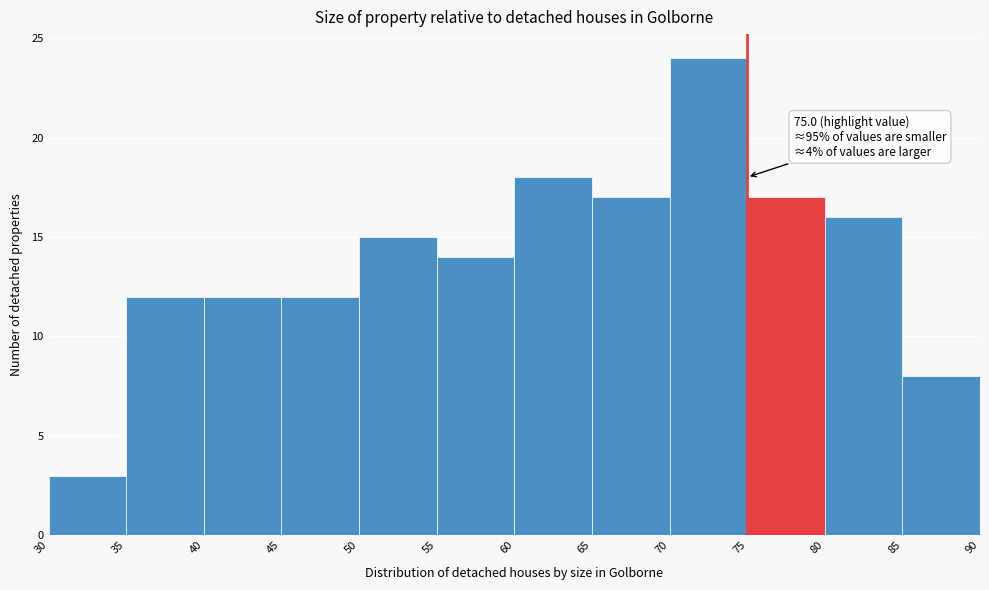

Over which range of the x-axis is the bar tallest?

70 to 75